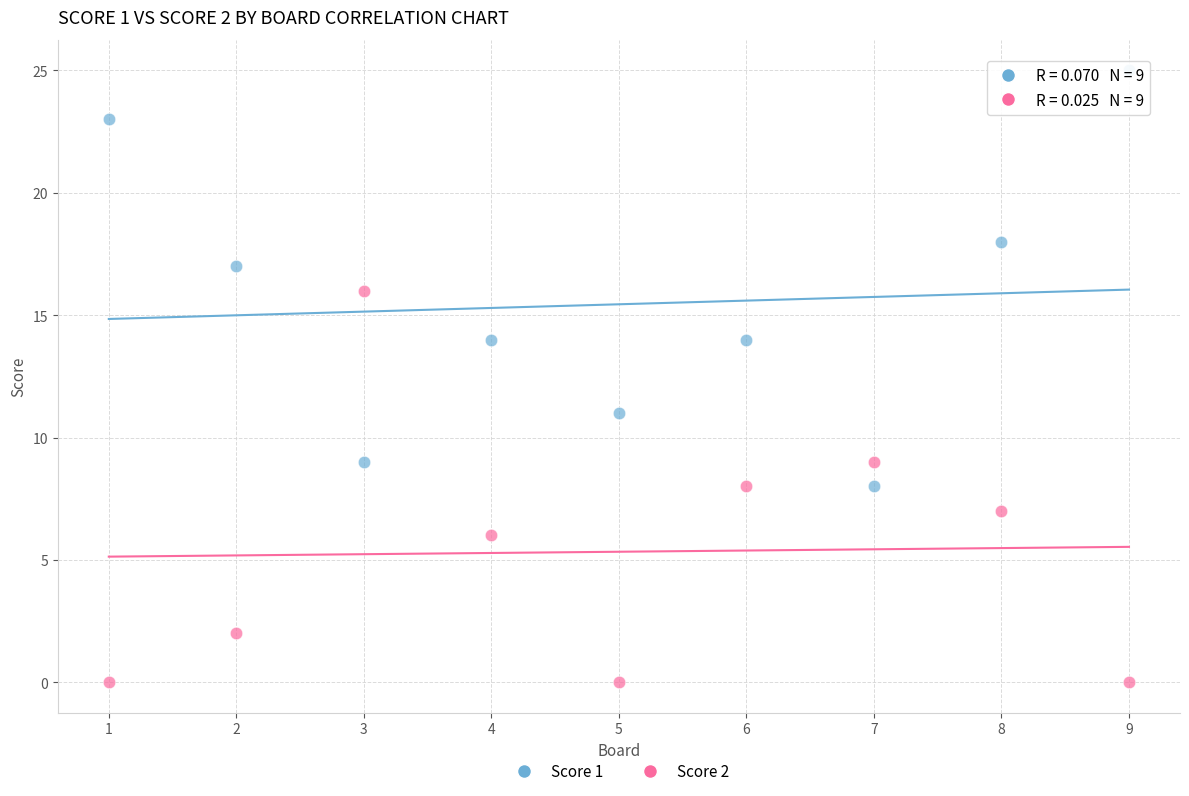

Across all data points, what is the range of X values (max minus min)?

8